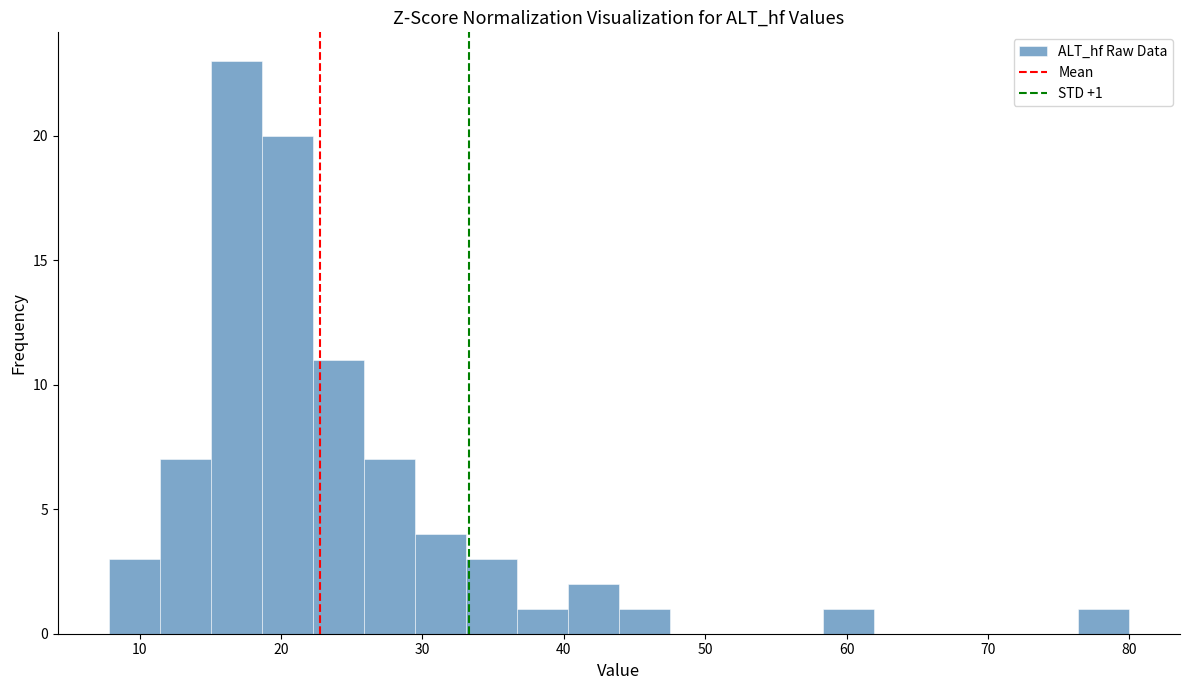

Around what value on the x-axis is the tallest bar? Give the approximate position of its centre, as read against the axis.

17